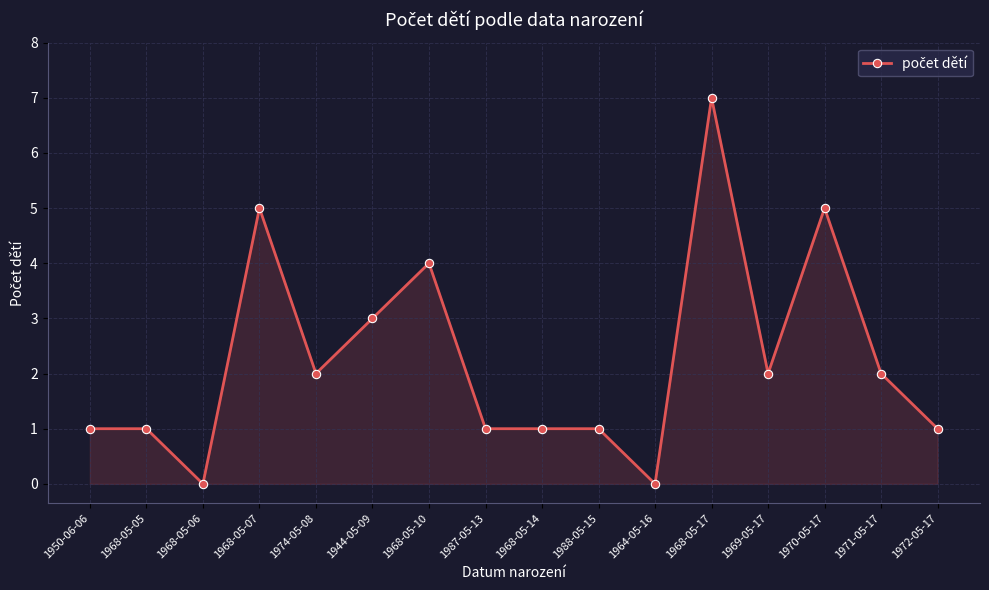

What value does the data have at 1968-05-05?

1